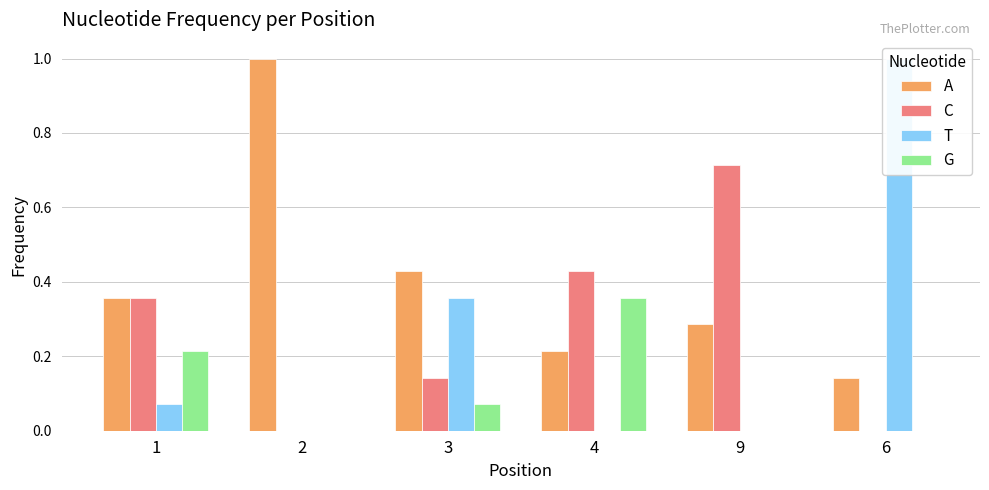

What is the difference between the A values at 2 and 4?

0.8